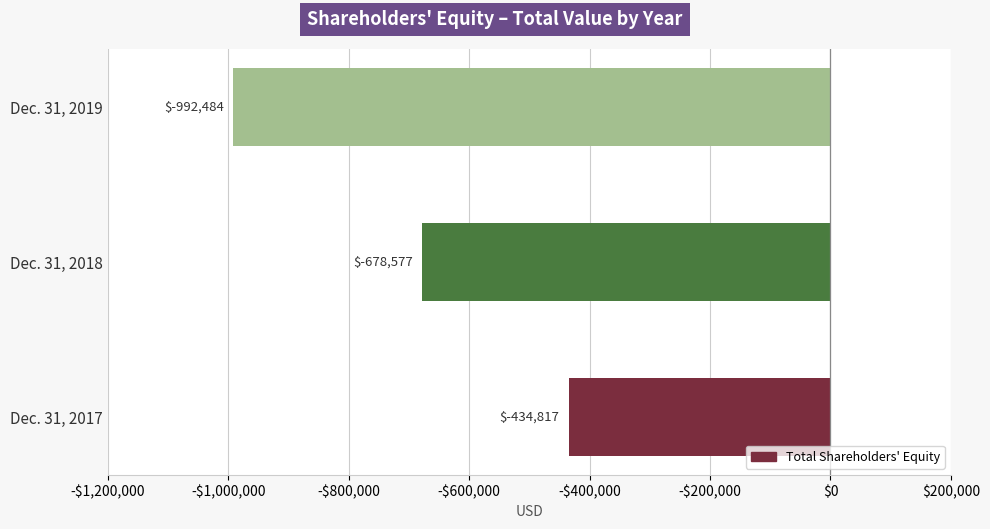

Does the chart contain any negative values?

Yes